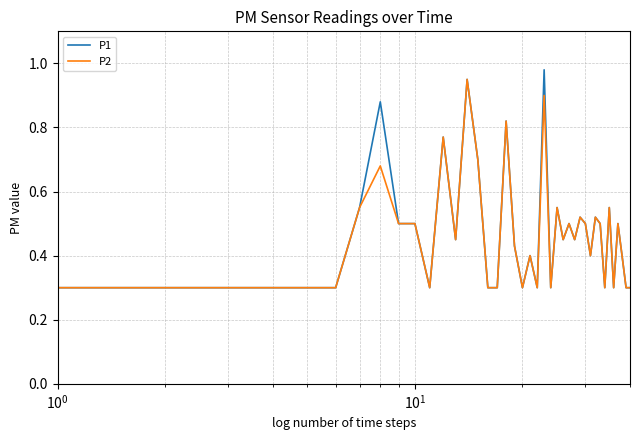

Which series has the widest spread of values?

P1